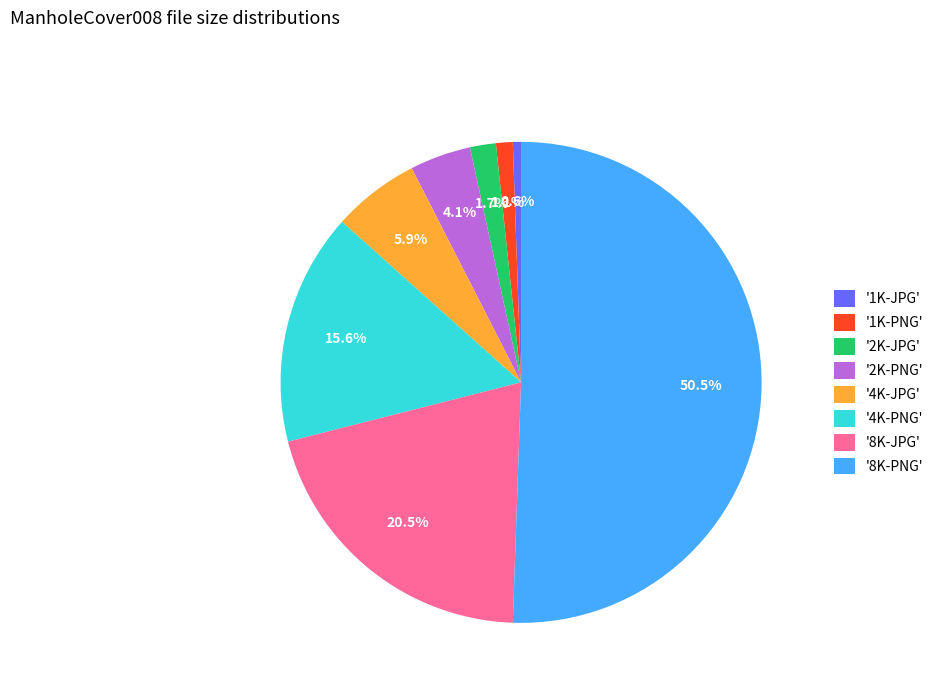

Rank the categories by value from lowest to highest.

'1K-JPG', '1K-PNG', '2K-JPG', '2K-PNG', '4K-JPG', '4K-PNG', '8K-JPG', '8K-PNG'